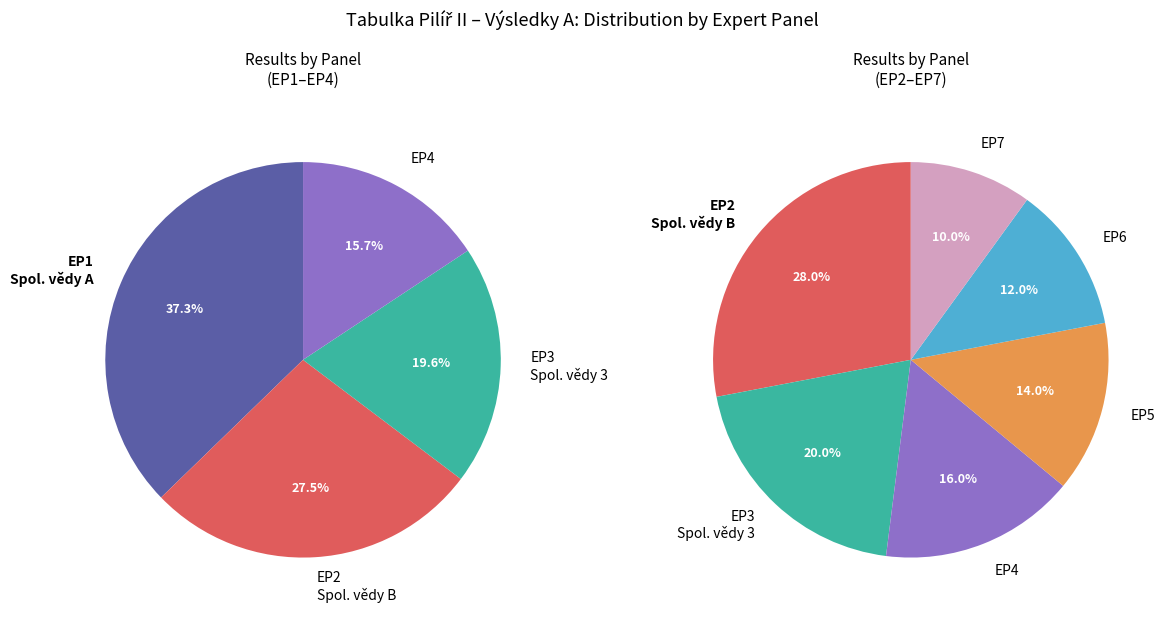

Does EP2 - Společenské vědy B represent more than half of the total?

No